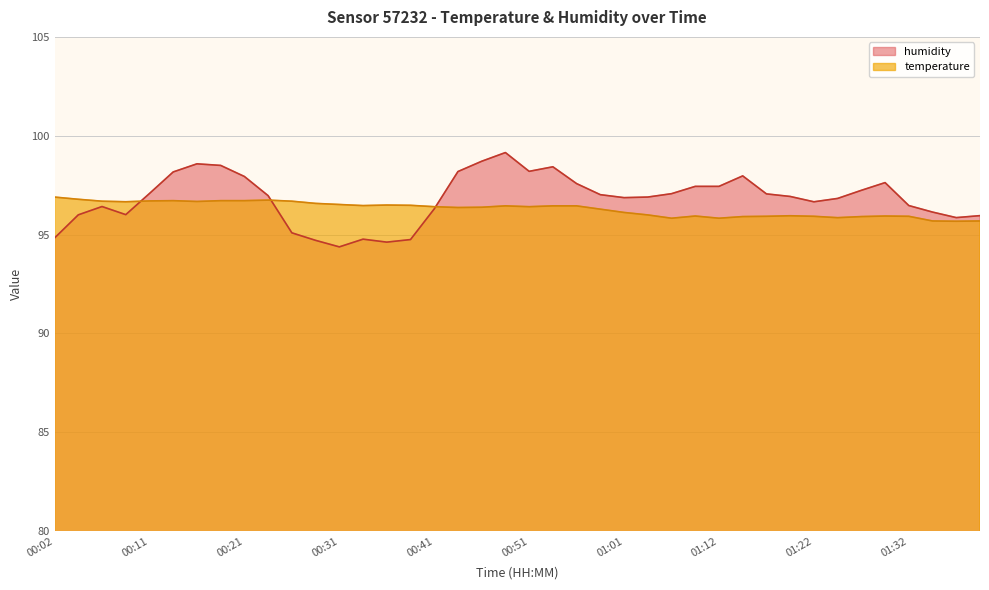

How many lines are shown in the chart?

2